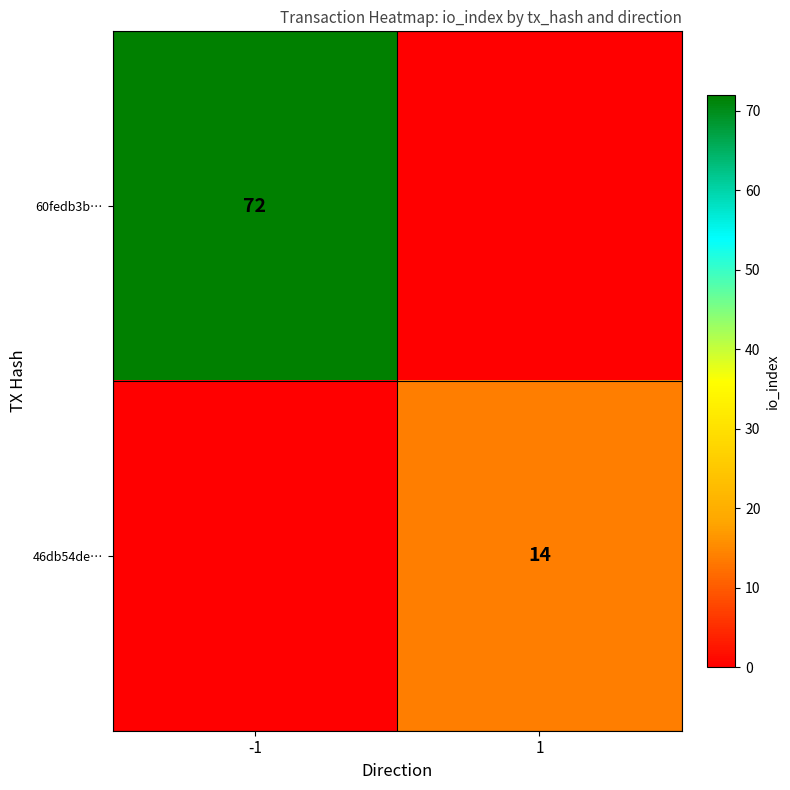

Is the value of 60fedb3b… at -1 greater than the value of 46db54de… at 1?

Yes